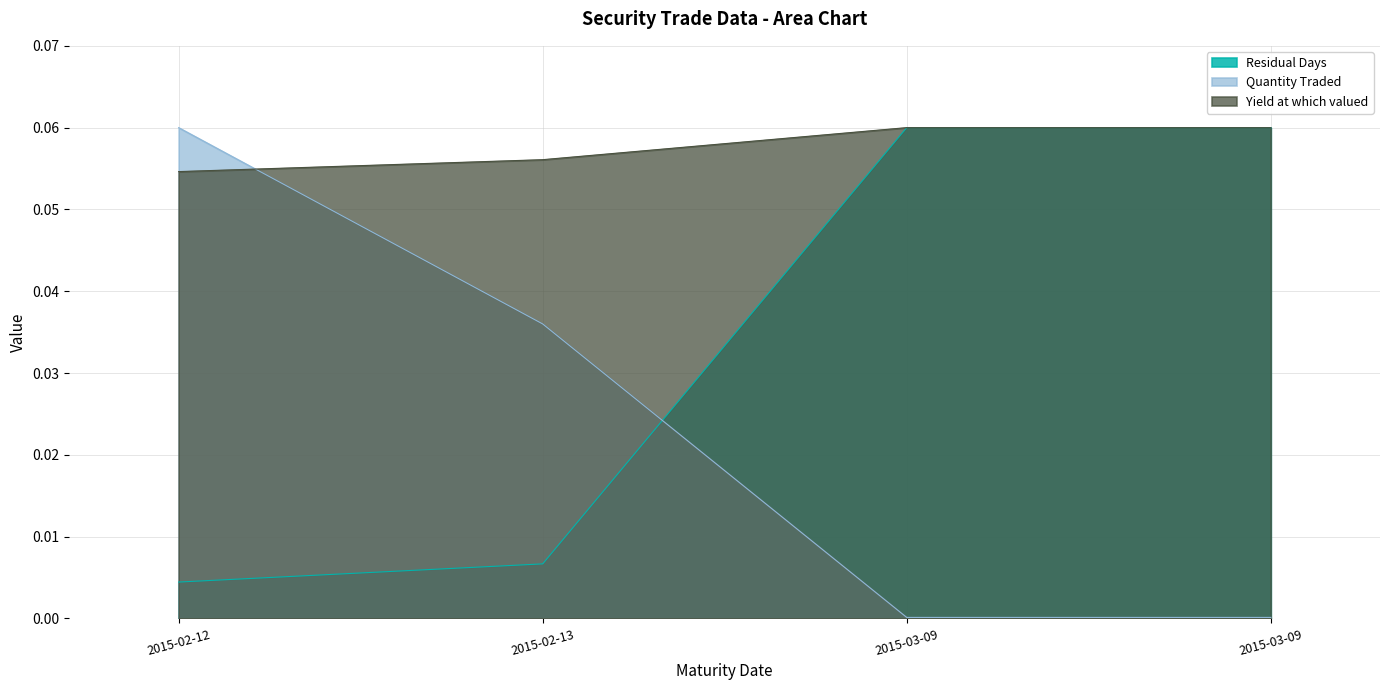

List the series in order of their overall mean, lowest first.

Quantity Traded, Residual Days, Yield at which valued